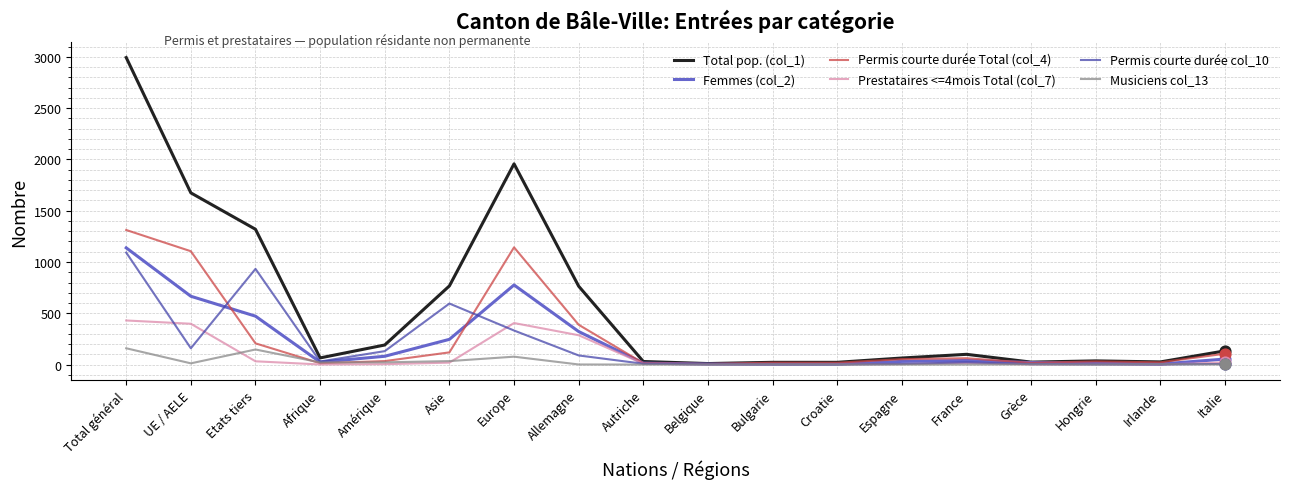

Which series has the largest range (max minus min)?

Total pop. (col_1)